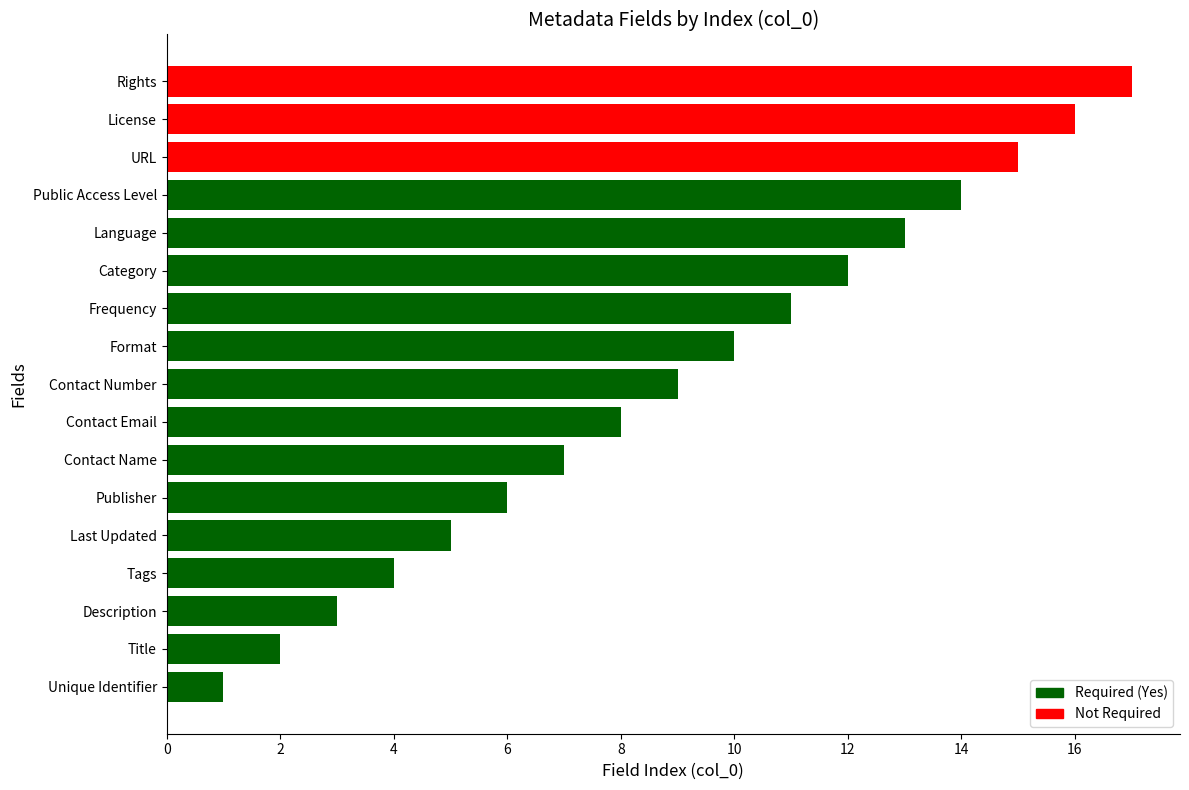

Which category has the lowest value across all series?

Unique Identifier